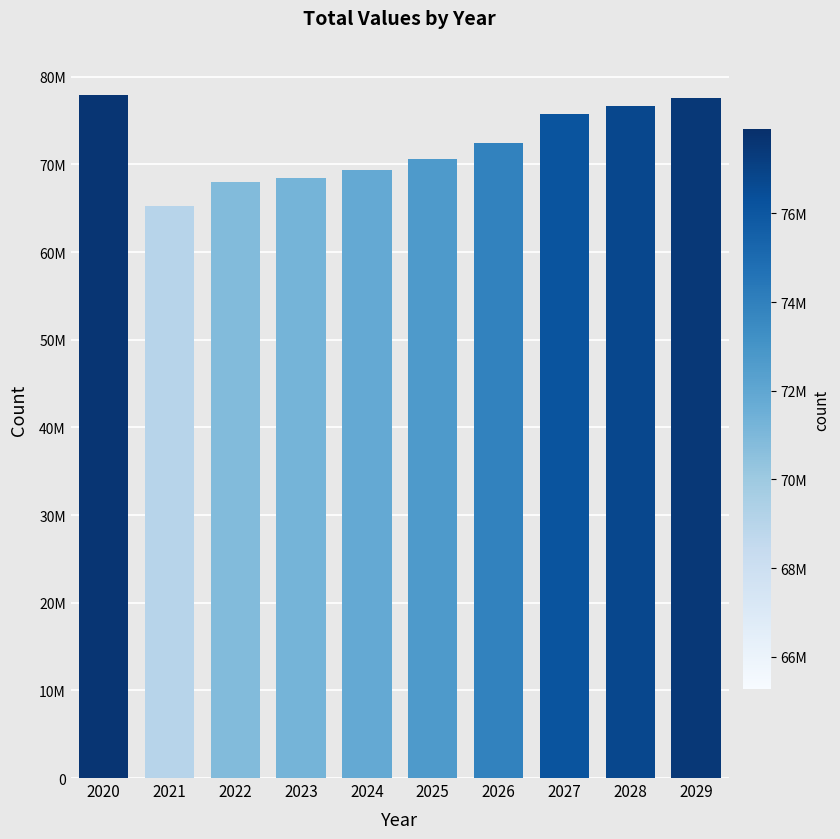

Are the bars grouped side by side (vs. stacked)?

No